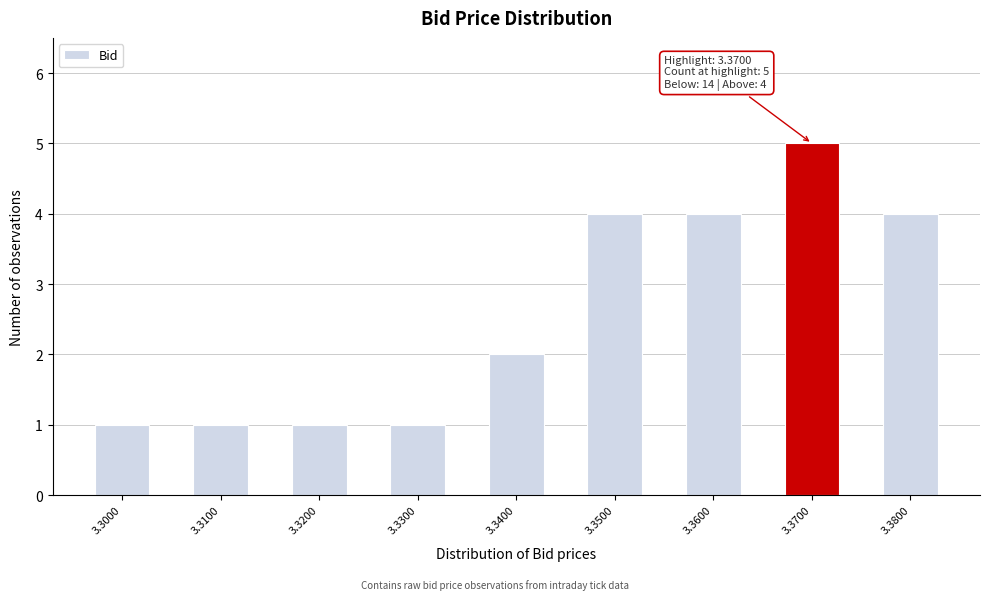

Reading left to right, list all the values displayed in this chart.

1	1	1	1	2	4	4	5	4